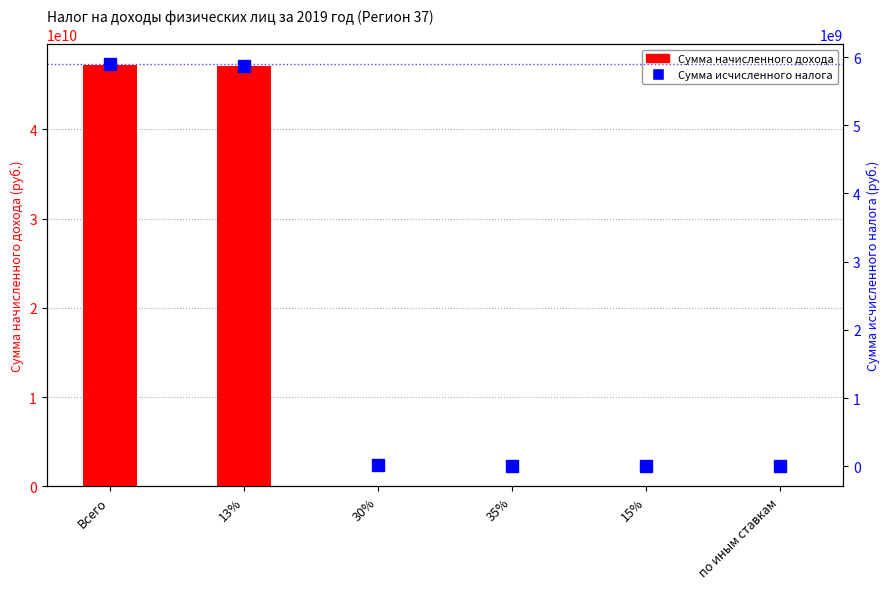

What position from the right is Всего?

6